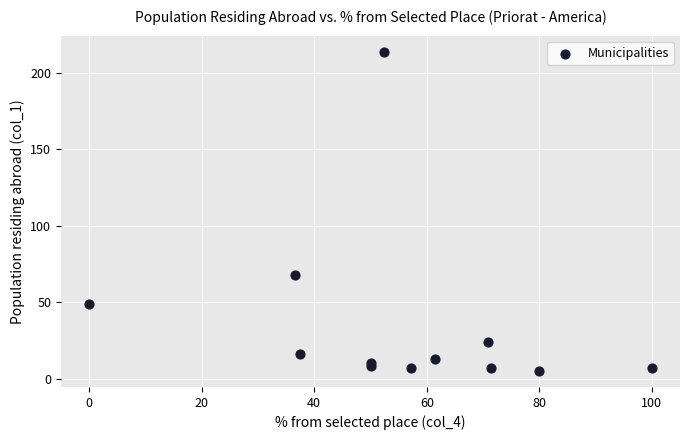

What Y value in the scatter plot is closest to 109?

68